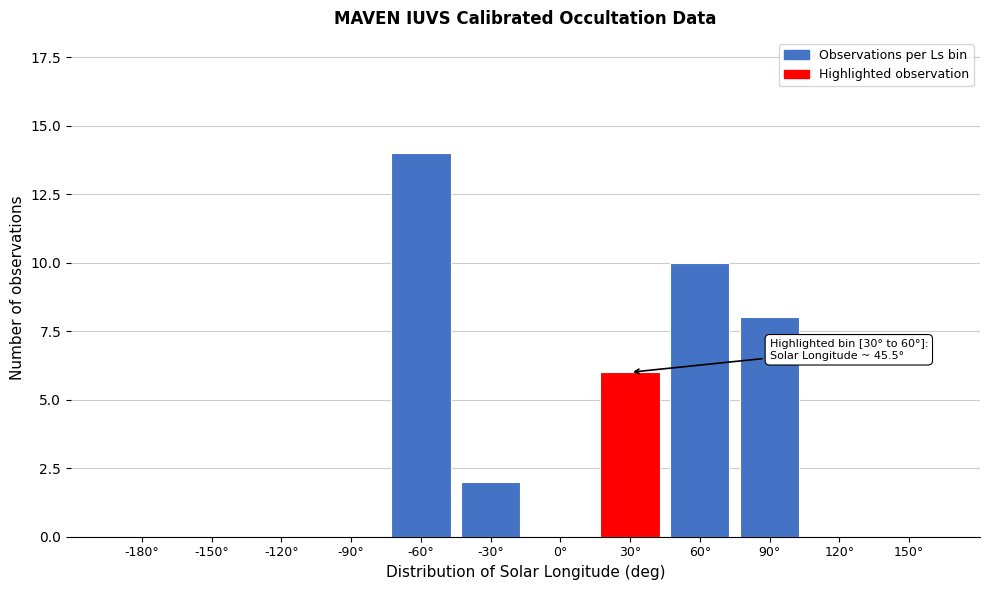

Reading left to right, what are all the values shown in this chart?

-180°=0	-150°=0	-120°=0	-90°=0	-60°=14	-30°=2	0°=0	30°=6	60°=10	90°=8	120°=0	150°=0